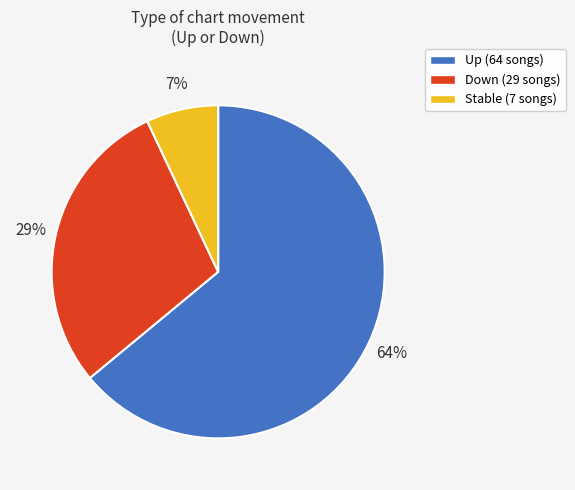

To the nearest percent, what is the difference between the largest and smallest slice percentages?

57%